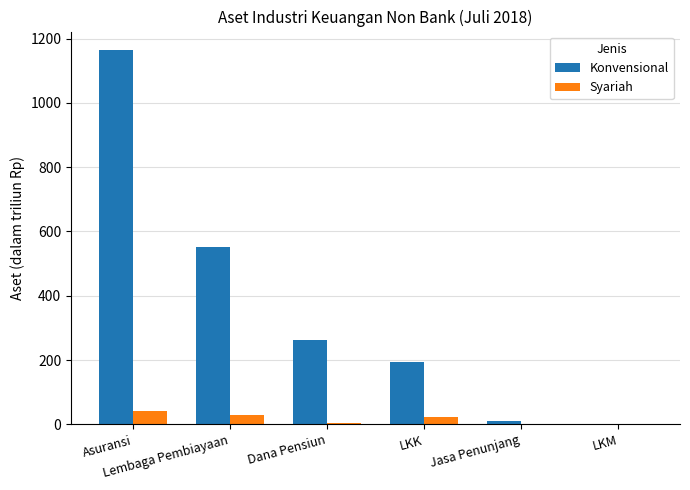

What is the sum of all Syariah values?

98.6